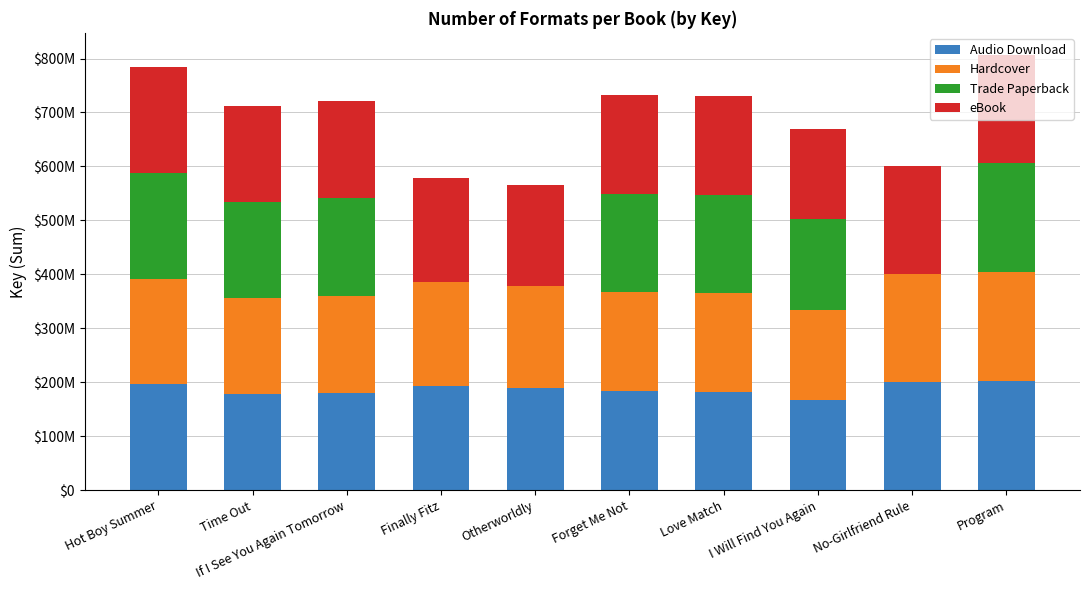

What is the label of the 1st bar from the left?

Hot Boy Summer